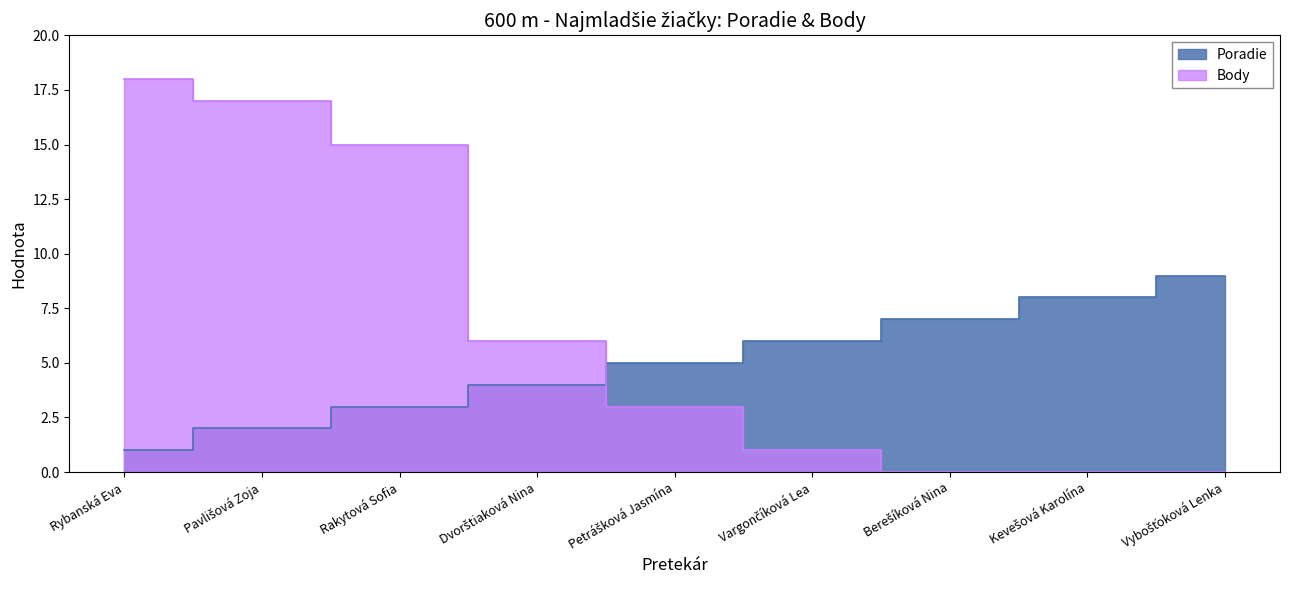

Is it true that Body equals 0 at Vybošťoková Lenka?

True